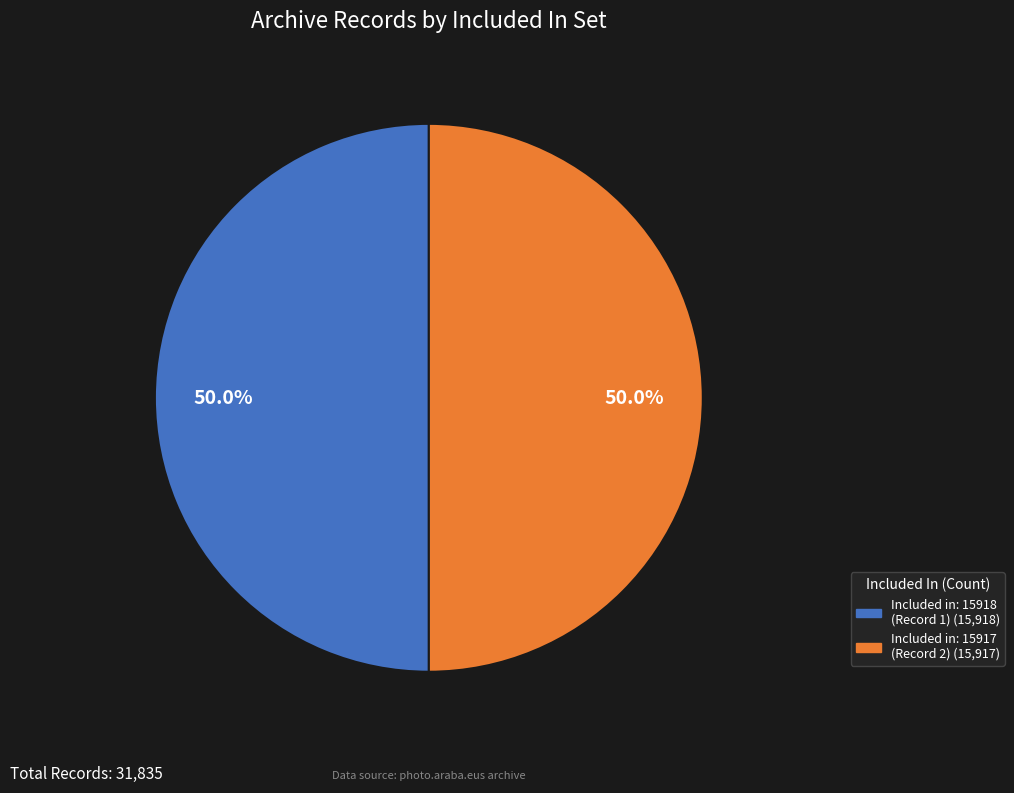

Does any single category account for the majority?

Yes